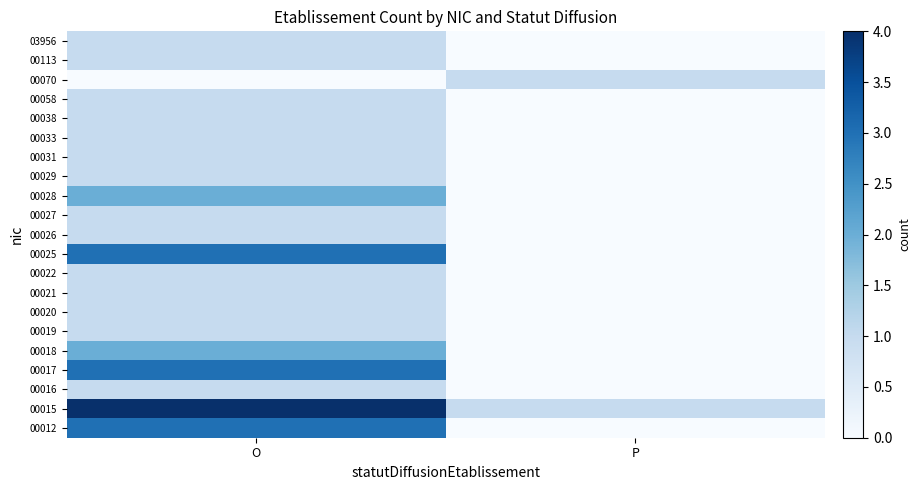

How many categories are shown in the chart?

2